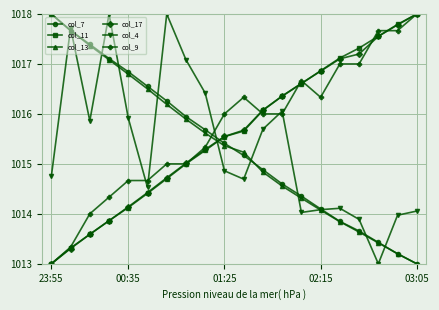

Count the number of data series in this chart.

6